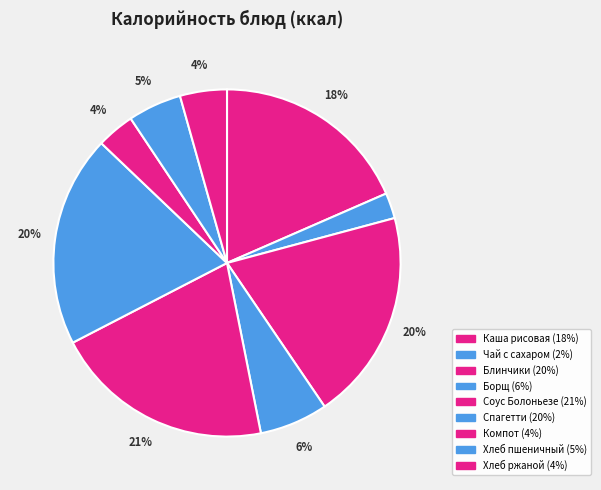

How many segments does this pie chart have?

9